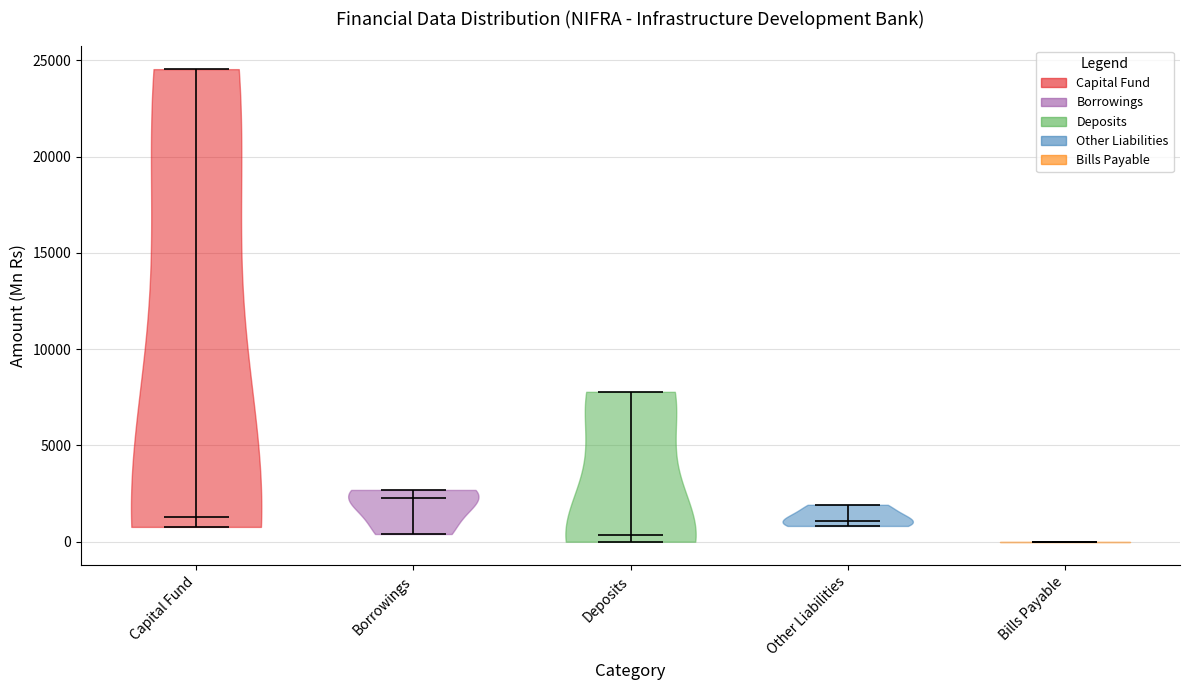

Where does the median line of the violin for Borrowings sit on the y-axis? The values are not printed on the chart, so give them approximately, as read against the axis.

2500